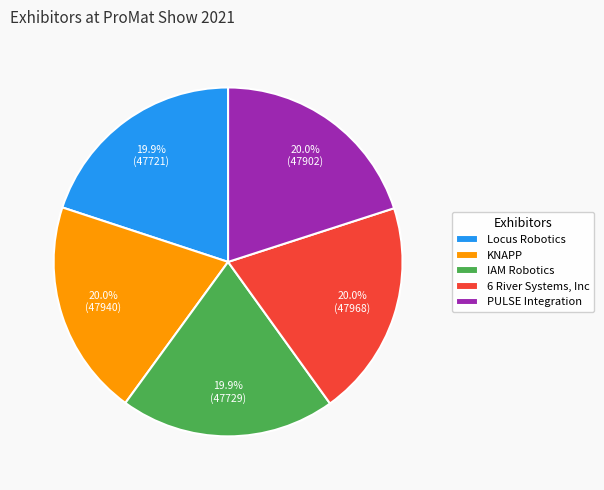

What percentage is the KNAPP slice, to the nearest percent?

20%